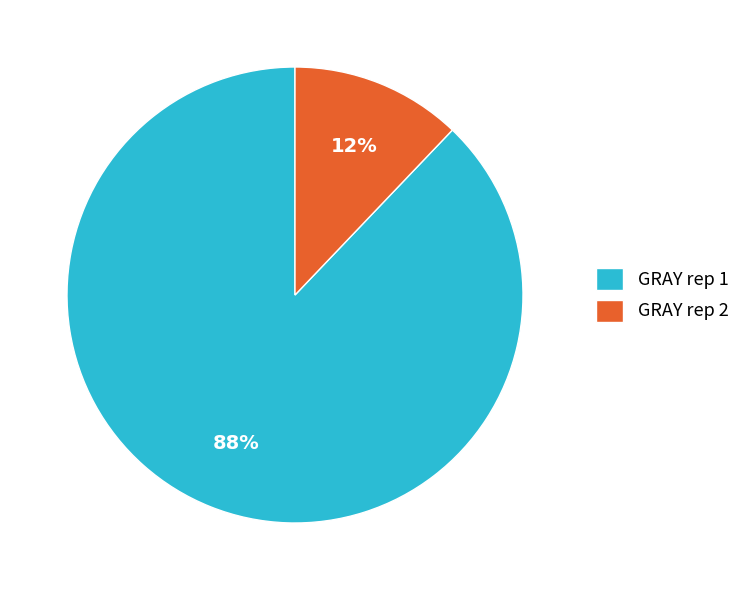

Is it true that GRAY rep 2 is 12% of the pie?

True